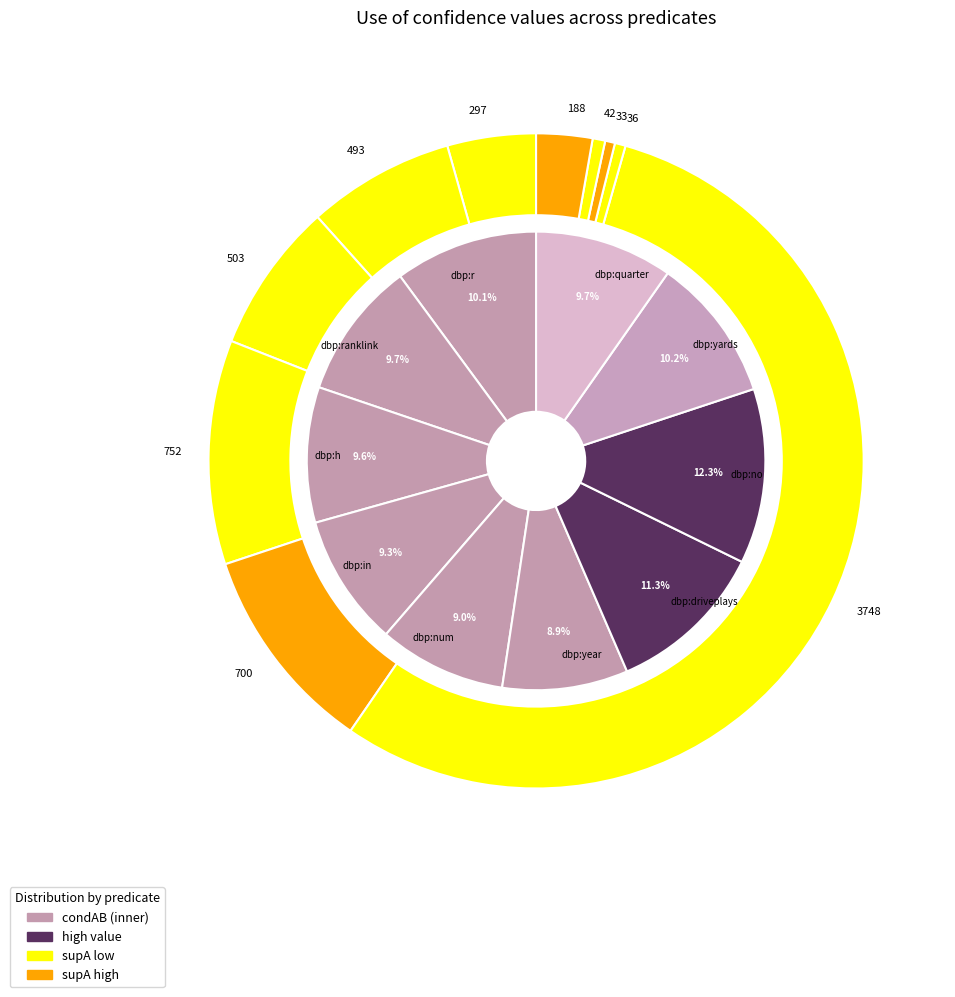

How many slices are in this pie chart?

10